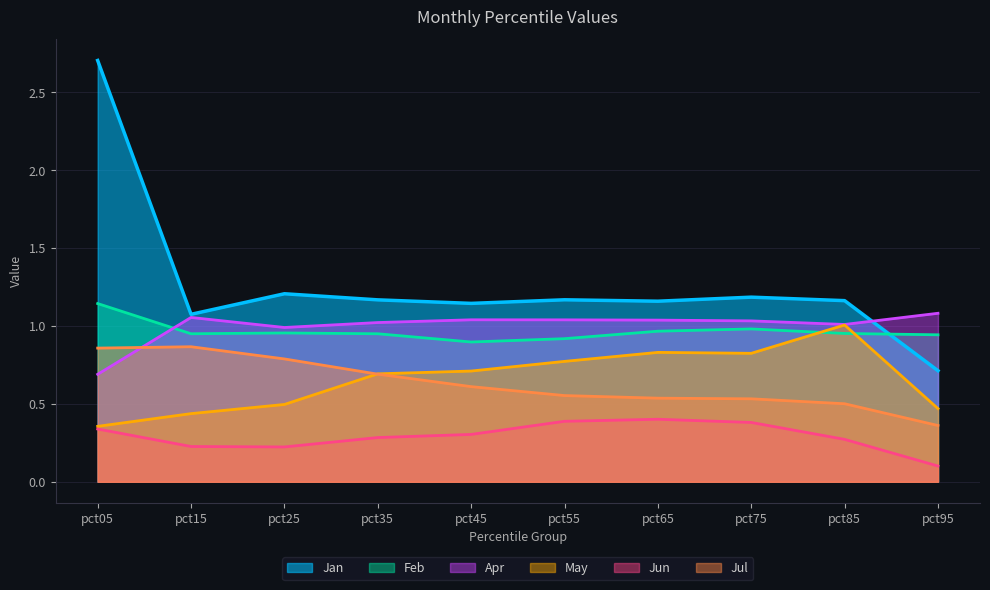

Read the Jun value at pct85.

0.3